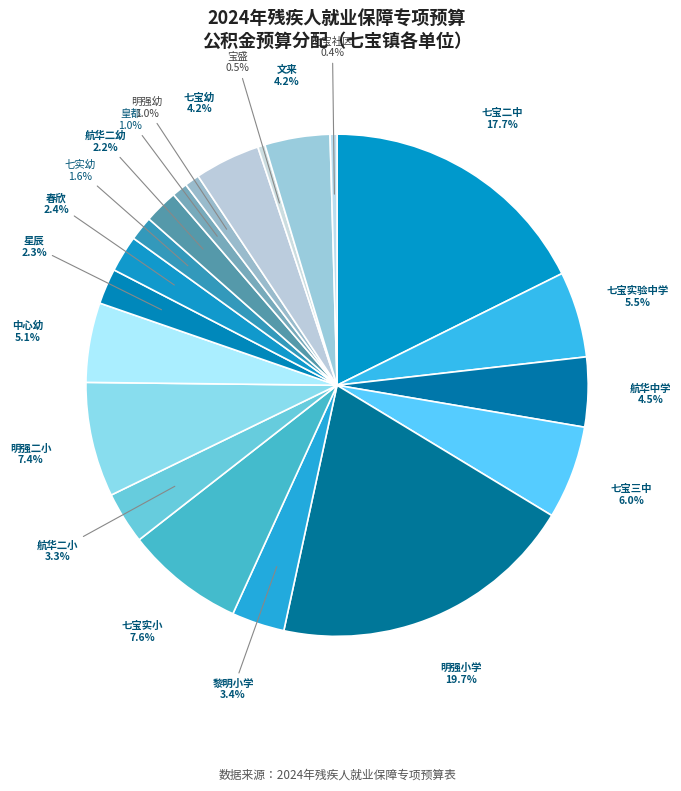

How many slices are in this pie chart?

20